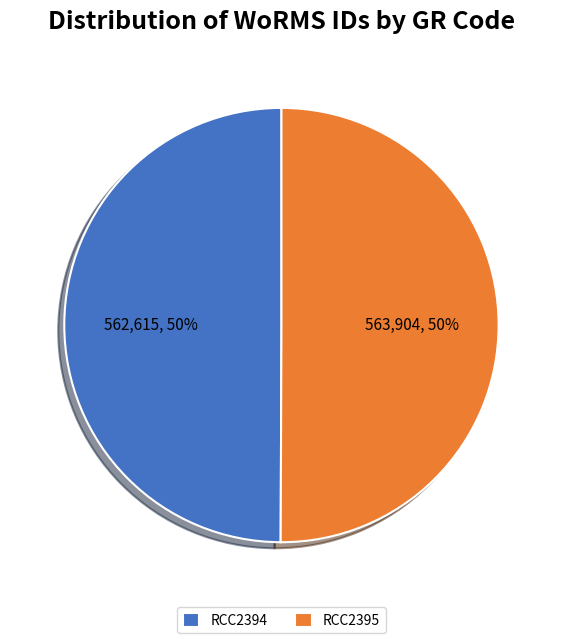

Approximately how many times larger is the value at RCC2395 compared to RCC2394?

1.0